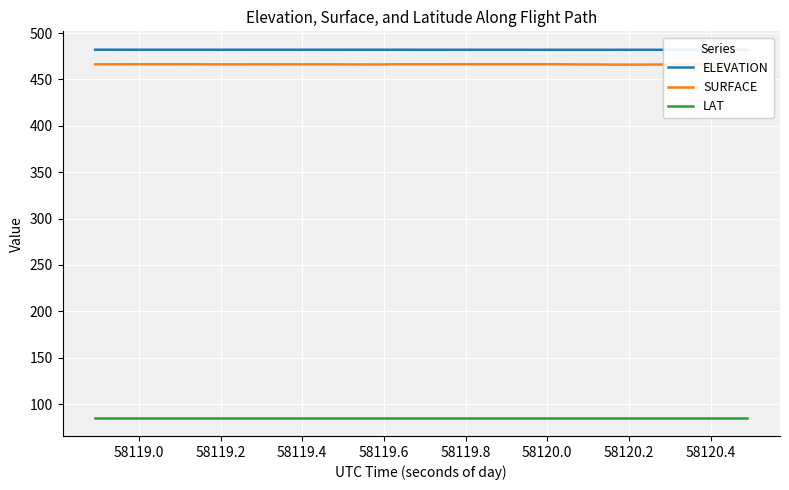

How many SURFACE values are between 466 and 467?

37